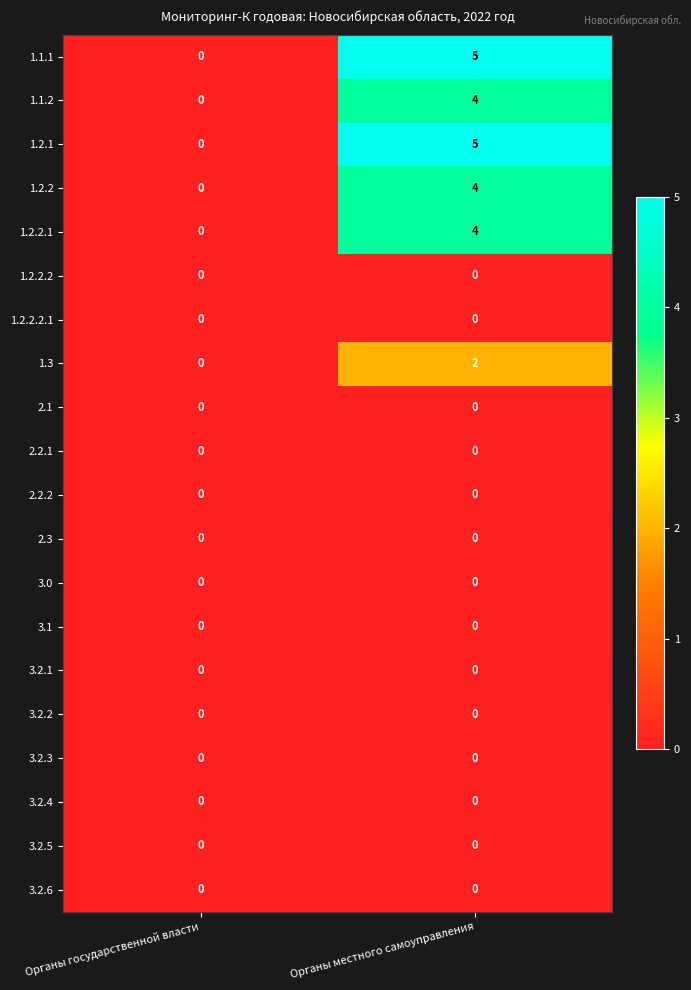

At which category is the sum across all series the highest?

Органы местного самоуправления